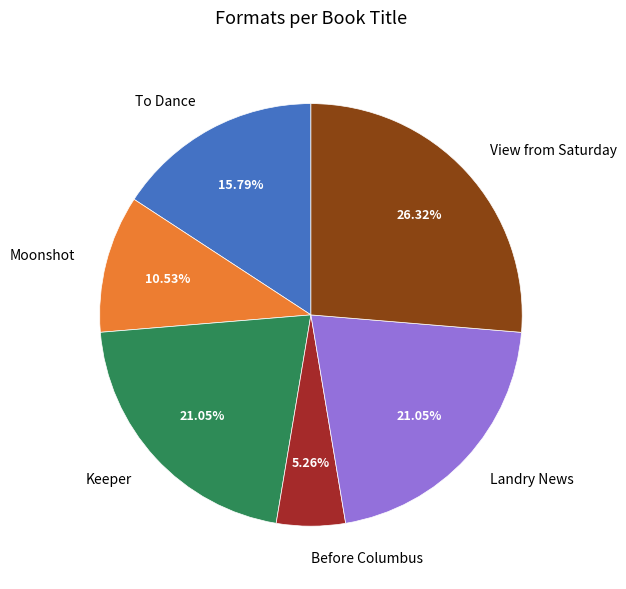

Which has a higher value, To Dance or Before Columbus?

To Dance